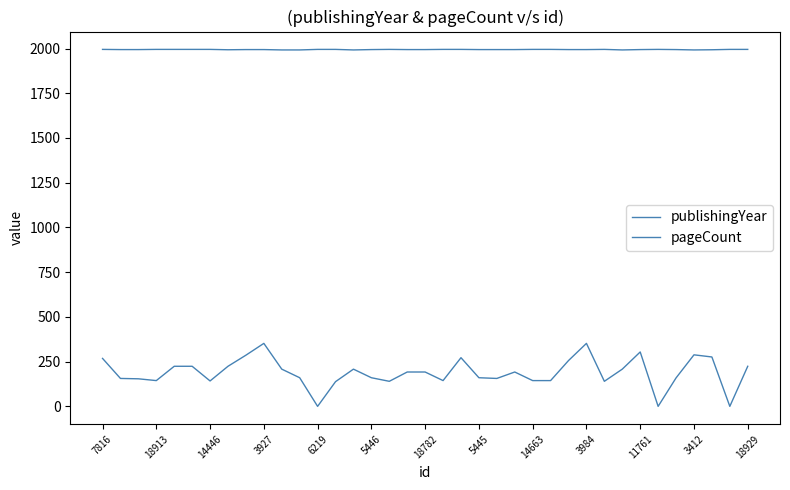

How many series are shown in this chart?

2